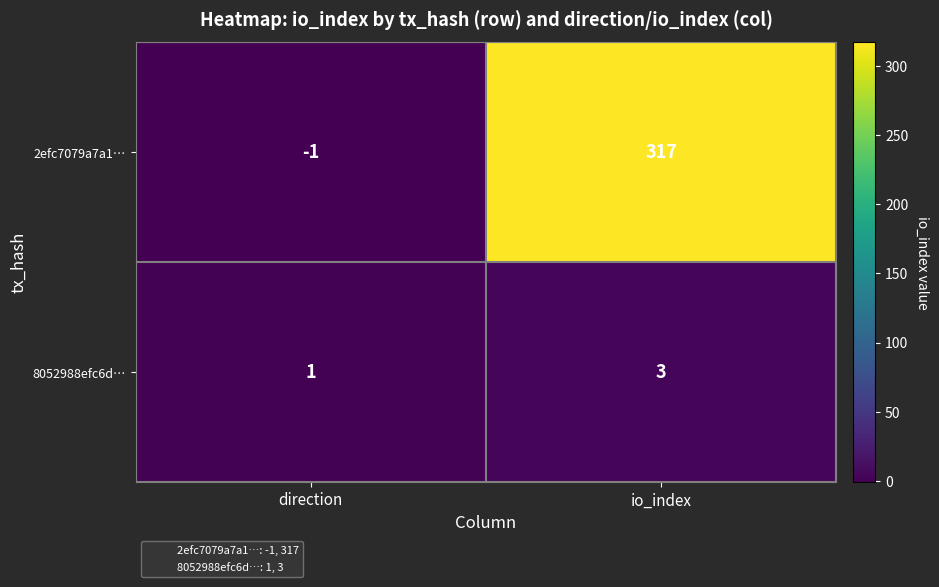

What is the maximum value for 2efc7079a7a1…?

317